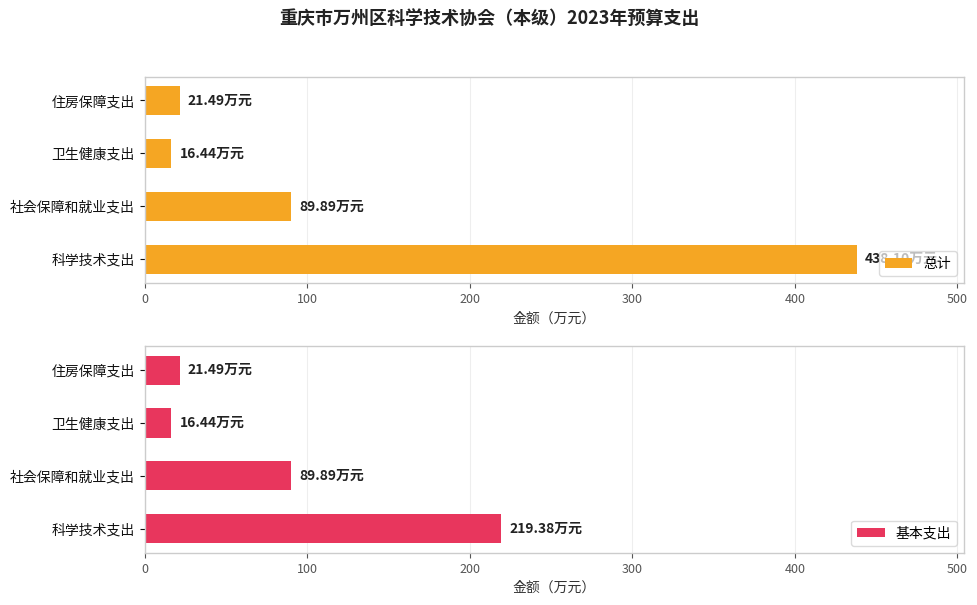

Does the chart contain stacked bars?

No